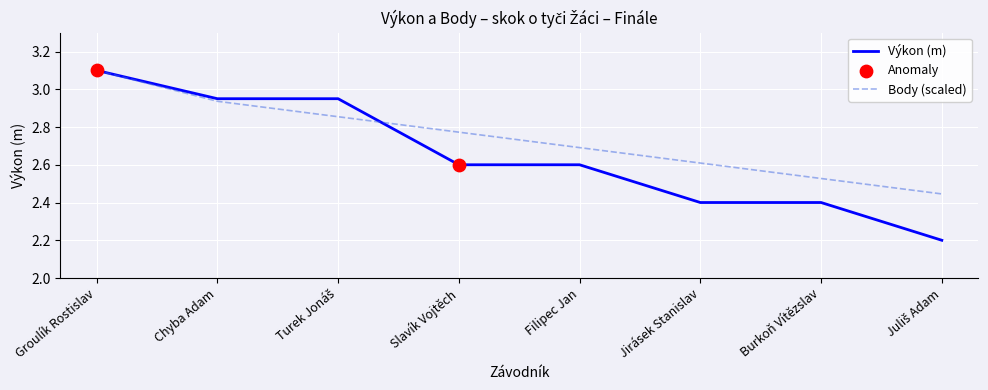

What is the total value across all series at Slavík Vojtěch?

5.4